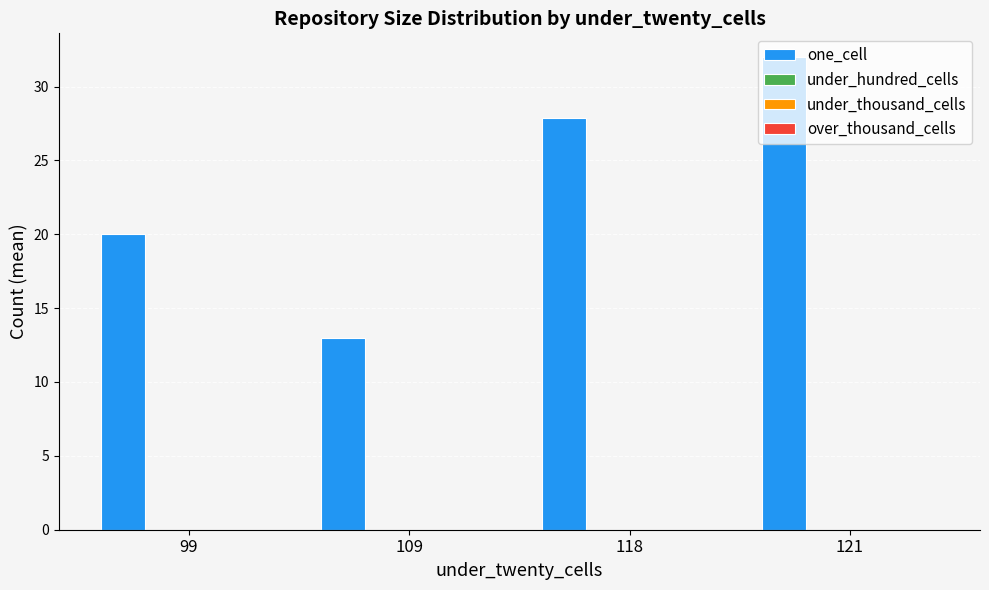

What is the average value?

23.2